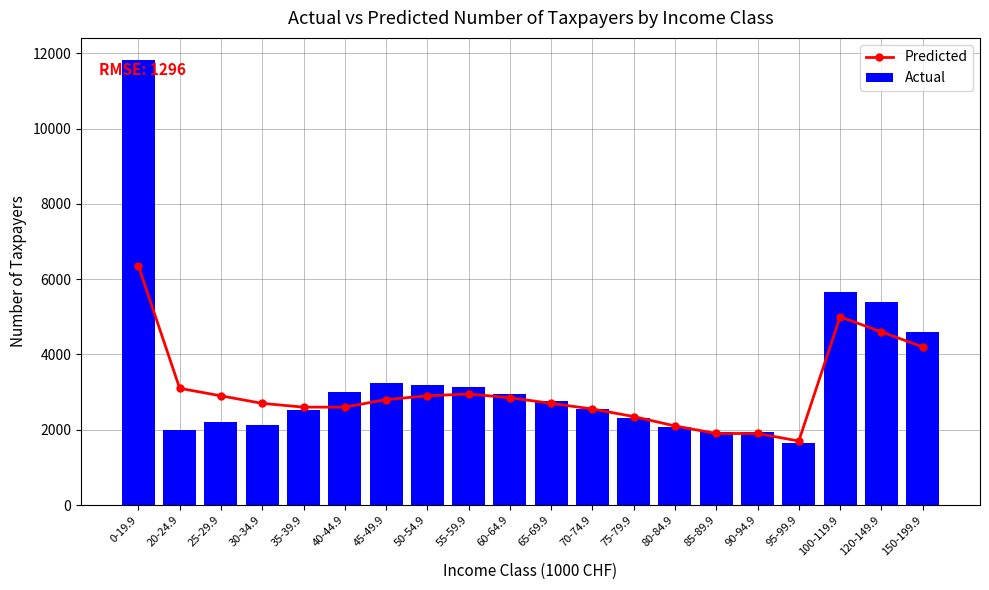

Are the bars grouped side by side (vs. stacked)?

Yes